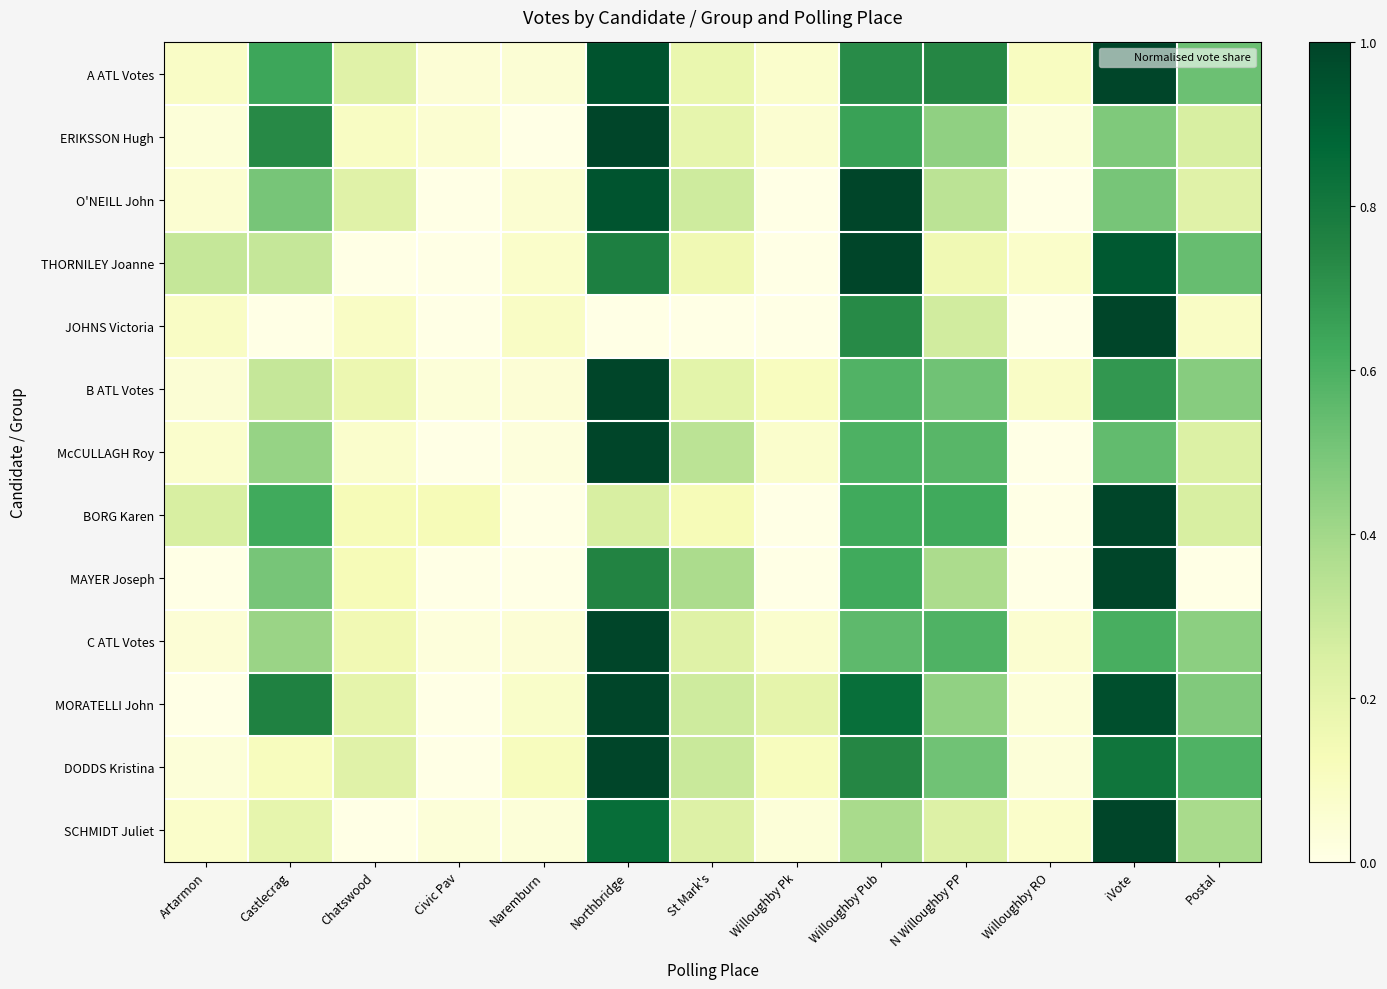

List the series in order of their peak value, highest first.

A ATL Votes, ERIKSSON Hugh, O'NEILL John, THORNILEY Joanne, JOHNS Victoria, B ATL Votes, McCULLAGH Roy, BORG Karen, MAYER Joseph, C ATL Votes, MORATELLI John, DODDS Kristina, SCHMIDT Juliet